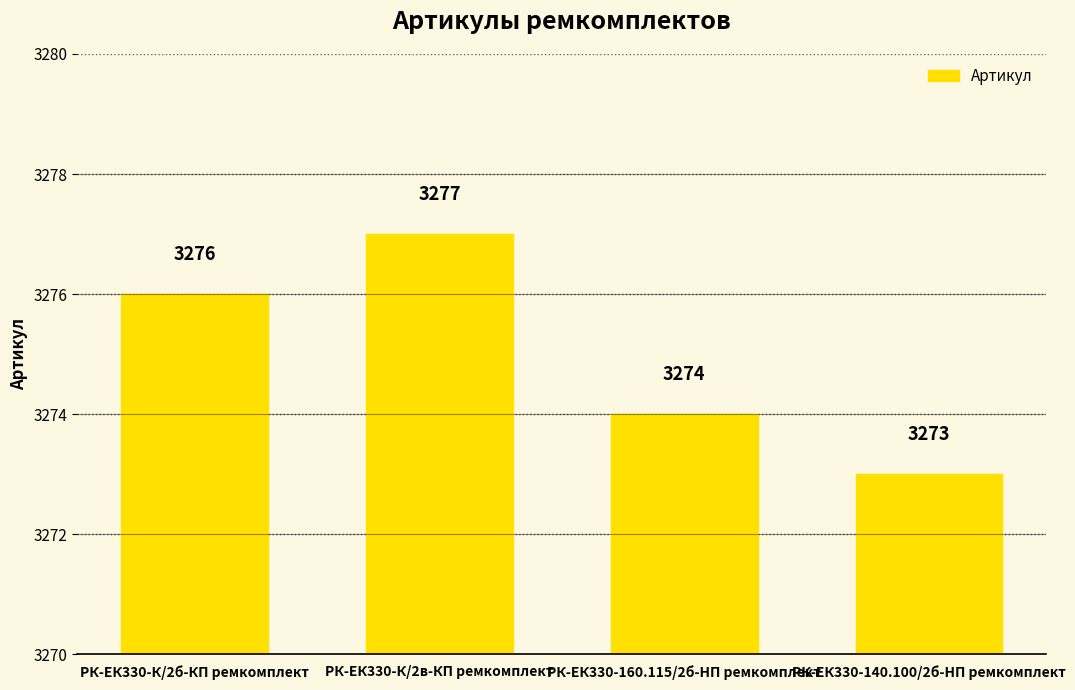

The value at РК-ЕК330-160.115/2б-HП ремкомплект is 5718. True or false?

False